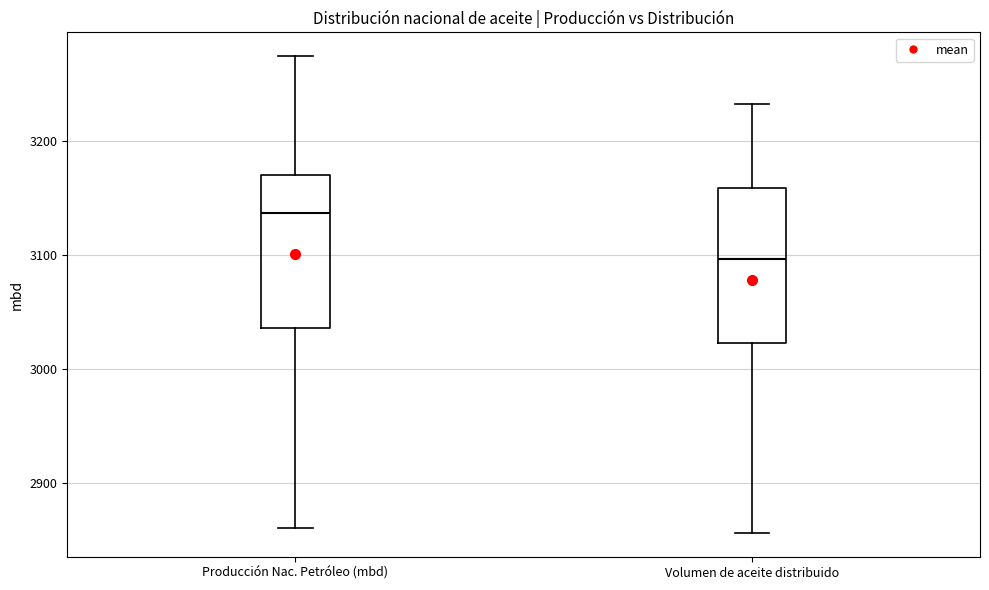

Reading left to right, transcribe this box plot: for each box, give where its median line is, the range the box spans, and where its two whiskers end, as read against the y-axis. The values are not printed on the chart, so give them approximately, as read against the axis.

Producción Nac. Petróleo (mbd): median 3140, box 3040 to 3170, whiskers 2860 to 3270
Volumen de aceite distribuido: median 3100, box 3020 to 3160, whiskers 2860 to 3230